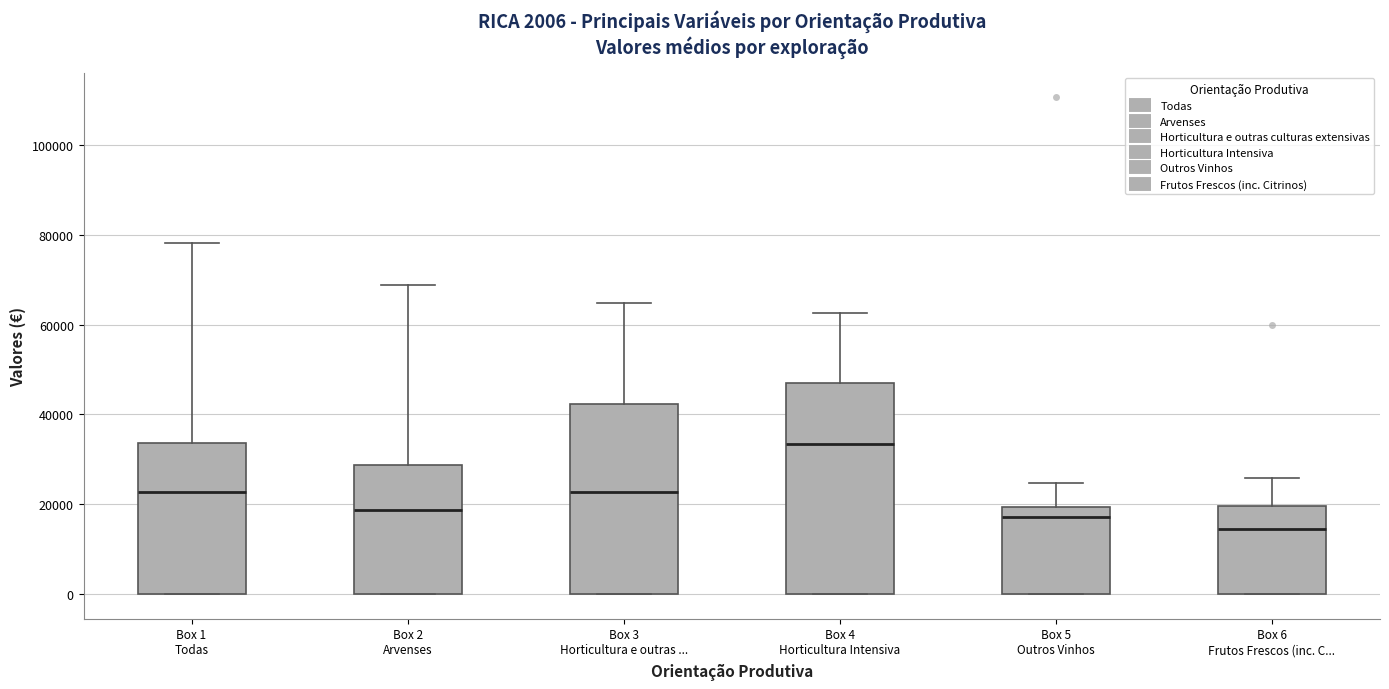

Which box's median line is the lowest?

Box 6 Frutos Frescos (inc. C...